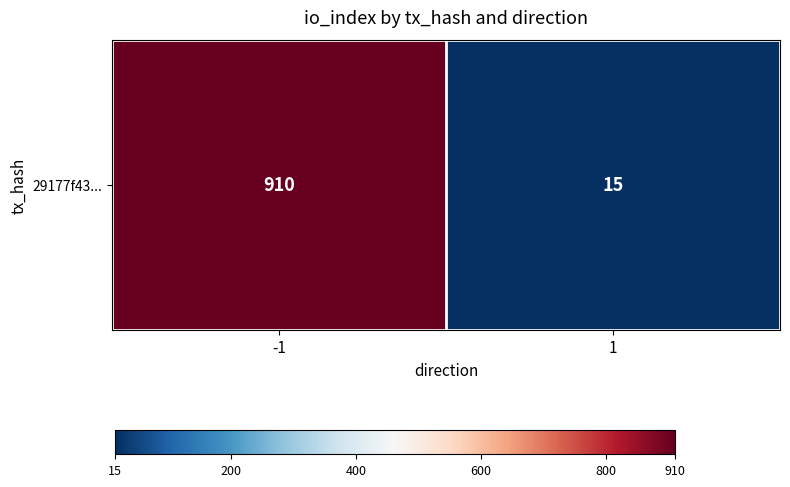

Which has a higher value, -1 or 1?

-1